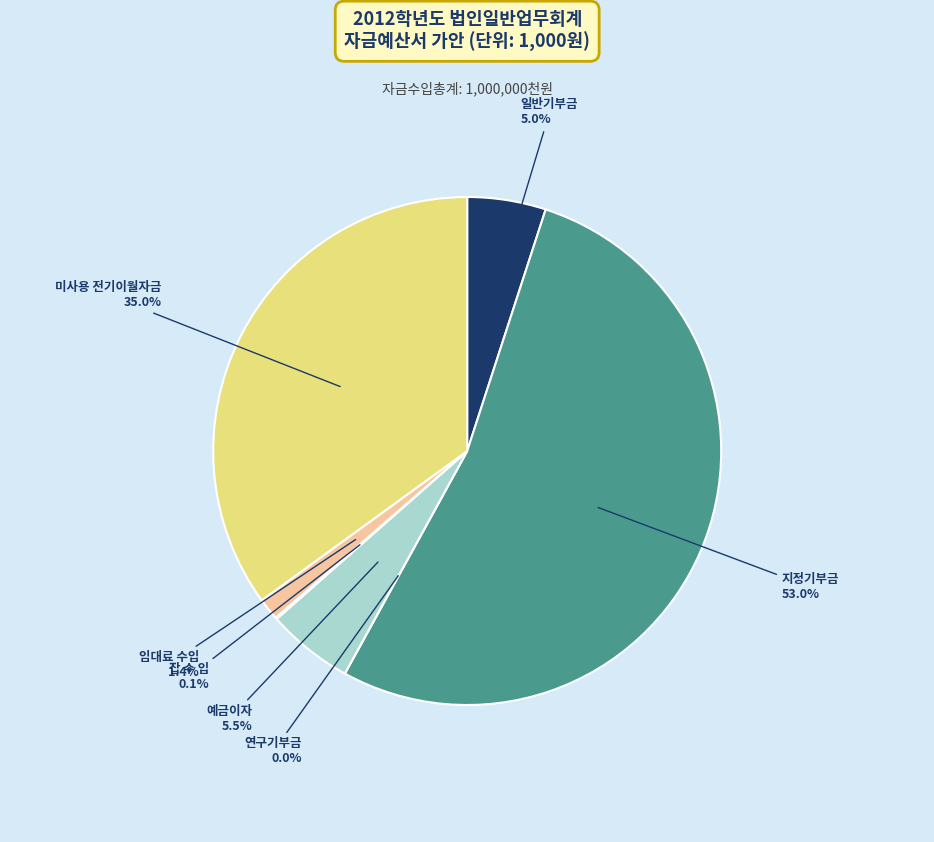

The 임대료 수입 slice represents 1% of the pie. True or false?

True